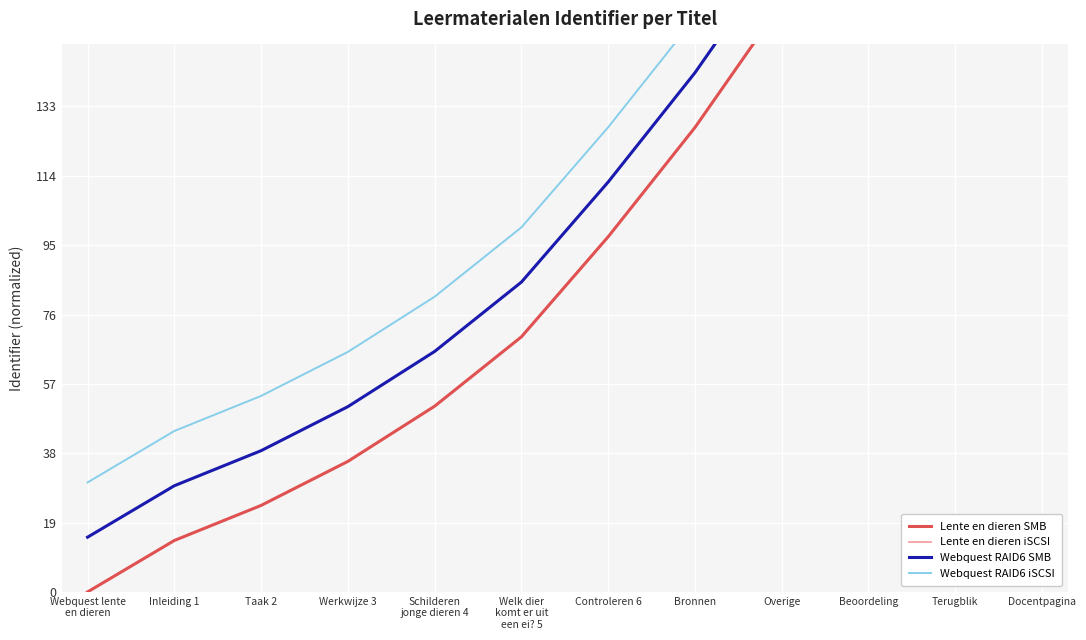

Reading left to right, list all the values displayed in this chart.

Lente en dieren SMB: 0.0	14.1	23.7	35.8	50.9	69.9	97.3	127.2	161.3	202.0	261.2	335.5
Lente en dieren iSCSI: 0.0	14.1	23.7	35.8	50.9	69.9	97.3	127.2	161.3	202.0	261.2	335.5
Webquest RAID6 SMB: 15.0	29.1	38.7	50.8	65.9	84.9	112.3	142.2	176.3	217.0	276.2	350.5
Webquest RAID6 iSCSI: 30.0	44.1	53.7	65.8	80.9	99.9	127.3	157.2	191.3	232.0	291.2	365.5